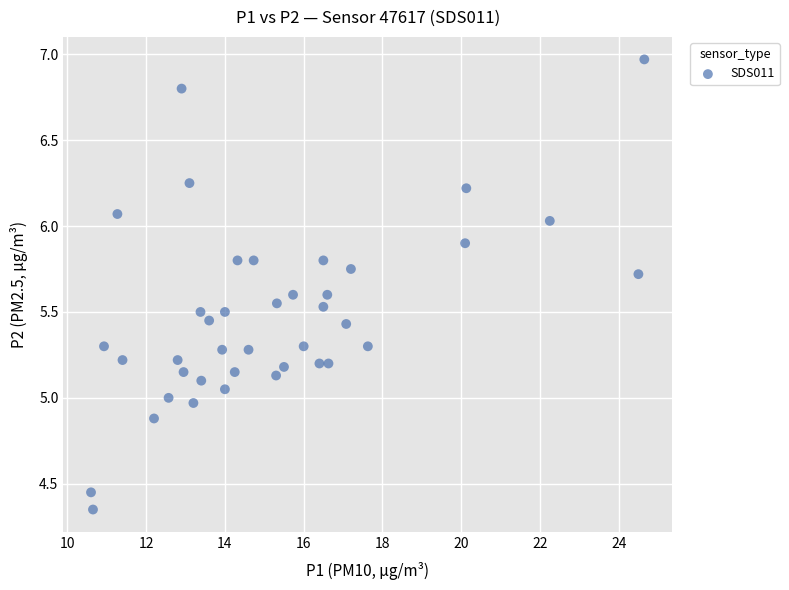

What is the range of Y values (max minus min)?

2.6